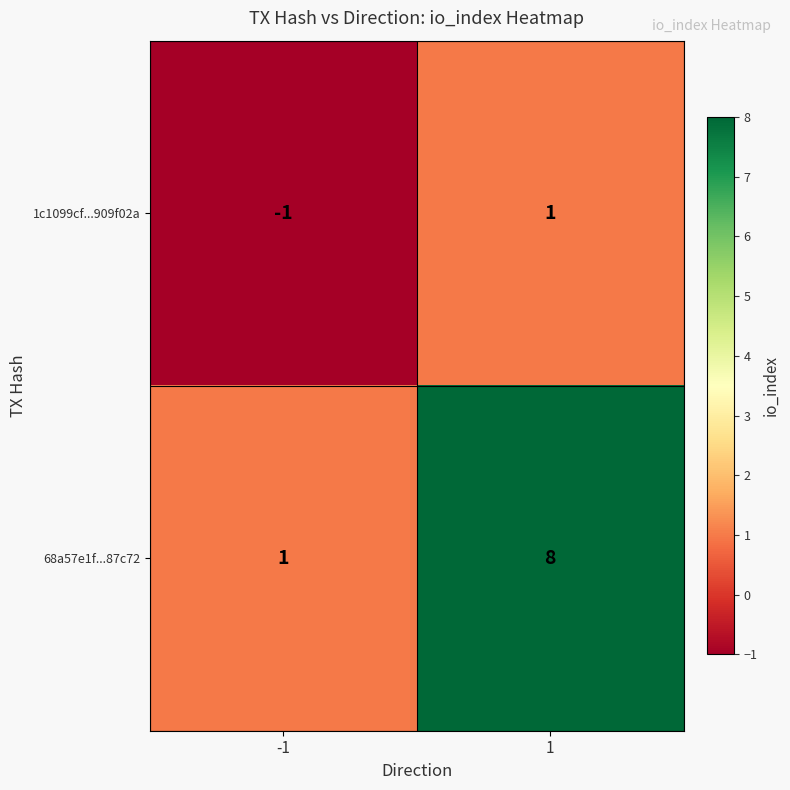

The value of 68a57e1f...87c72 at 1 is 8. True or false?

True